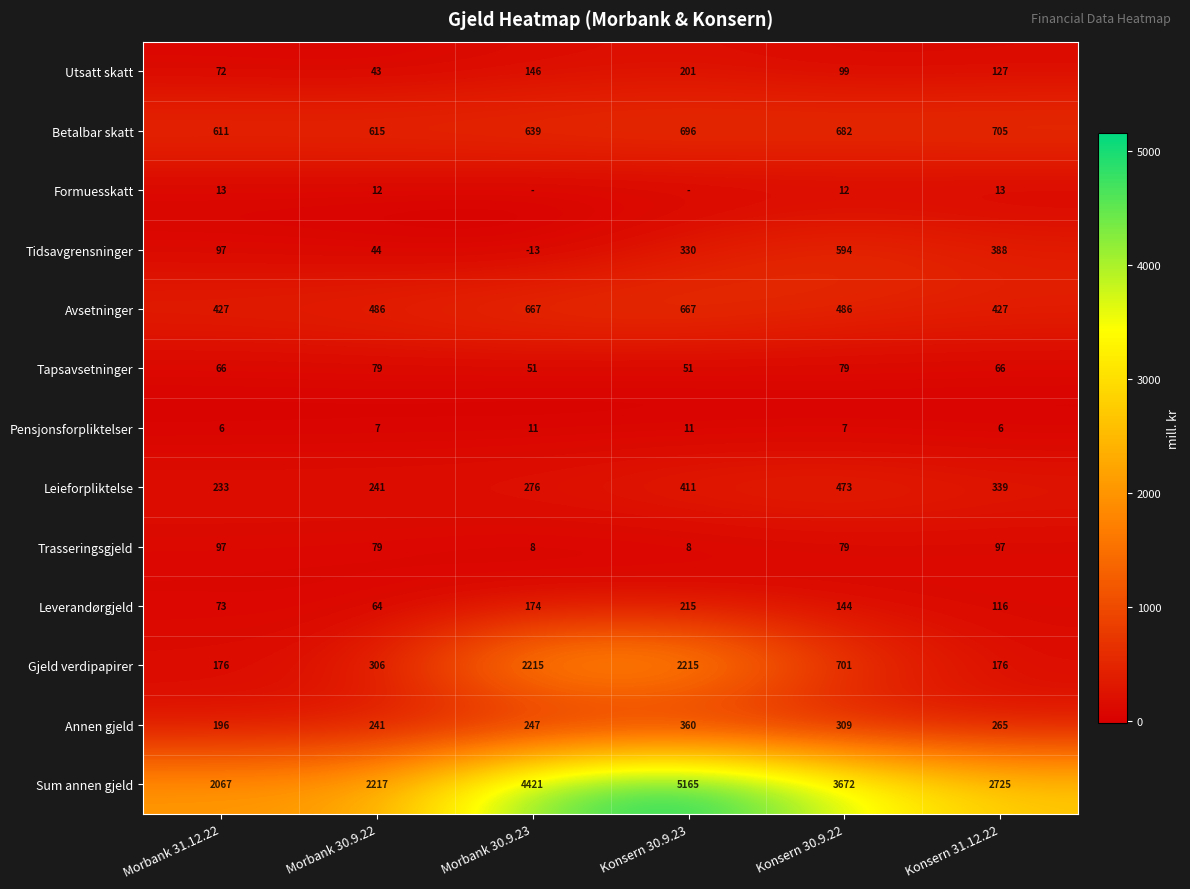

What is the difference between the highest and lowest values at Konsern 31.12.22?

2719